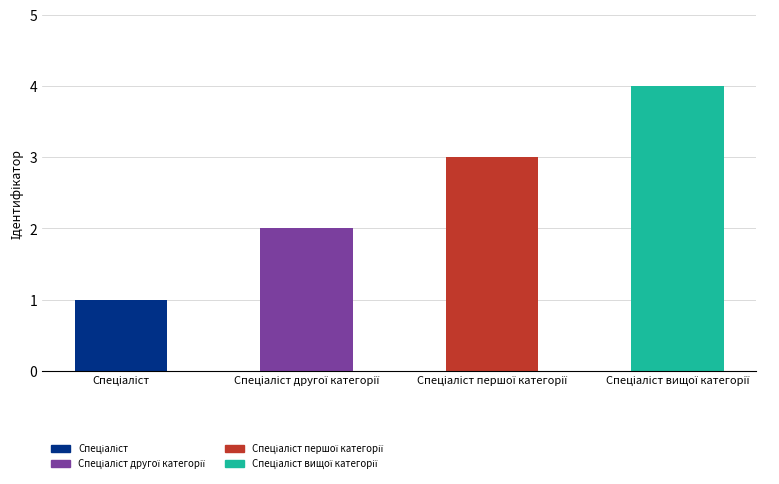

True or false: the data shows 4 at Спеціаліст вищої категорії.

True